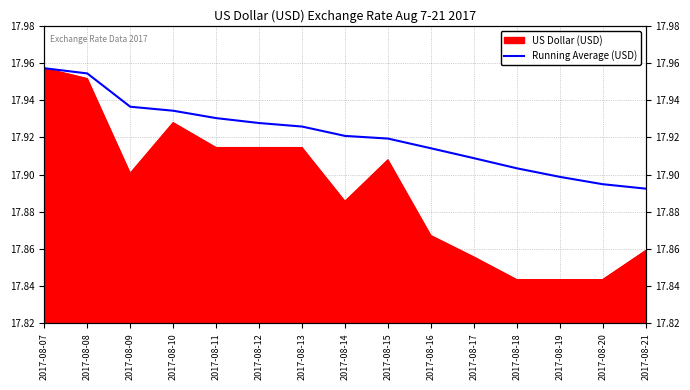

What is the value of the 8th point from the left?

17.9